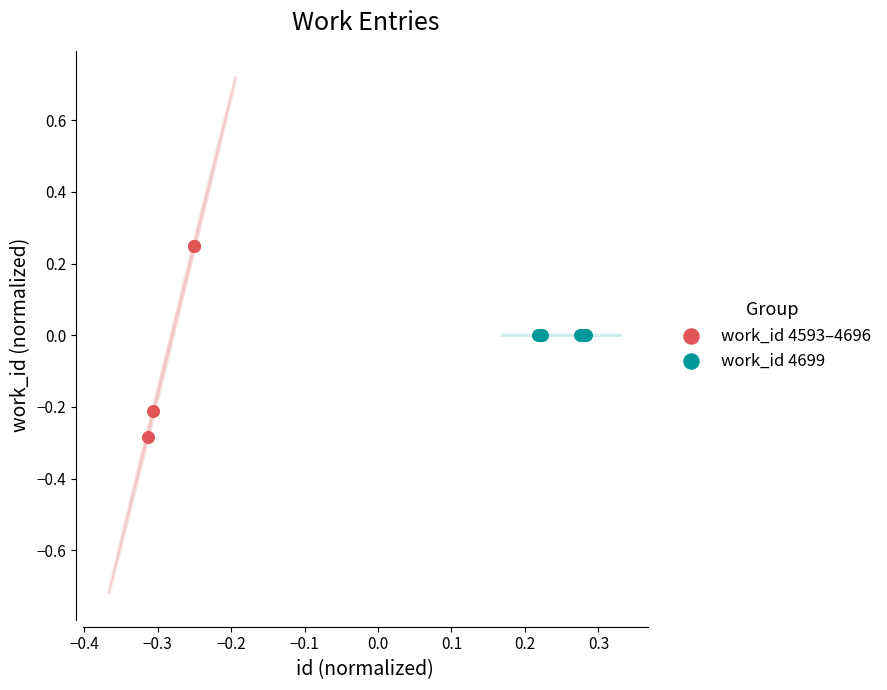

Which series contains the highest Y value?

work_id 4593–4696